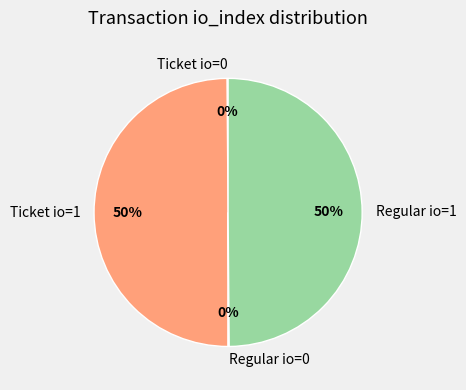

To the nearest percent, what is the average slice percentage?

25%